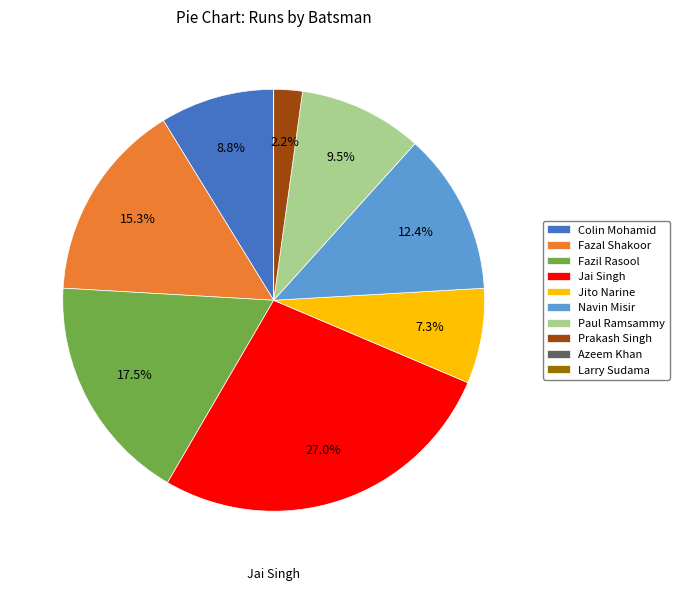

What is the largest slice in the pie chart?

Jai Singh